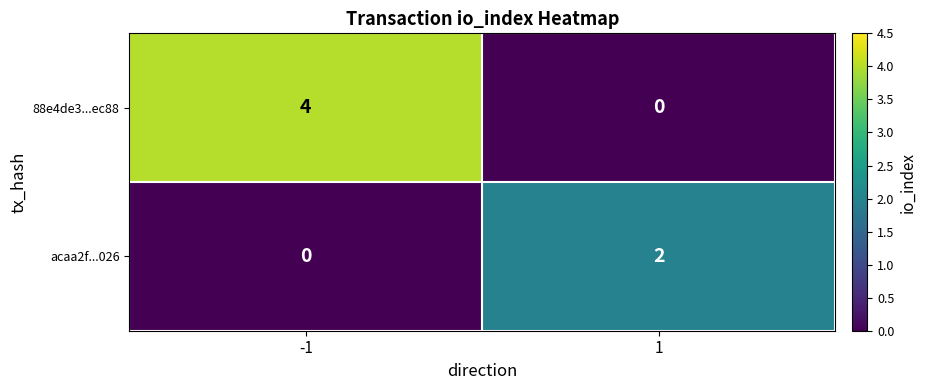

Reading left to right, list all the values displayed in this chart.

88e4de3...ec88: 4	0
acaa2f...026: 0	2